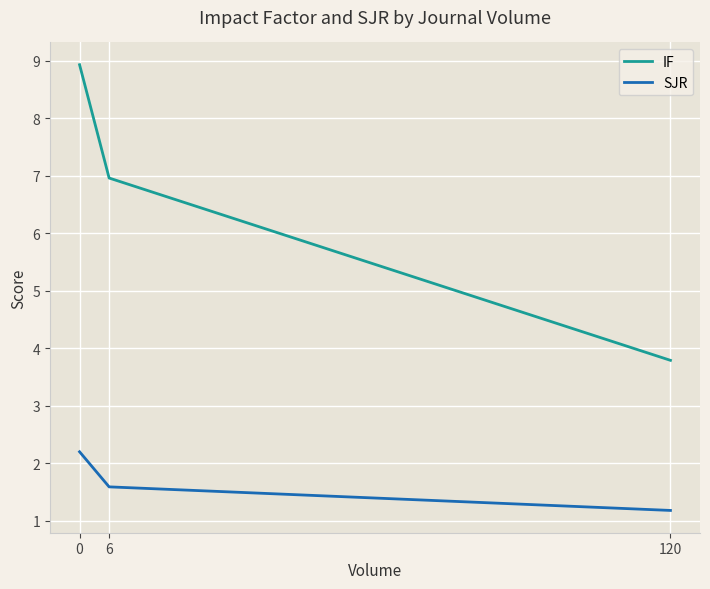

Reading left to right, list all the values displayed in this chart.

IF: 0=8.9	6=7.0	120=3.8
SJR: 0=2.2	6=1.6	120=1.2